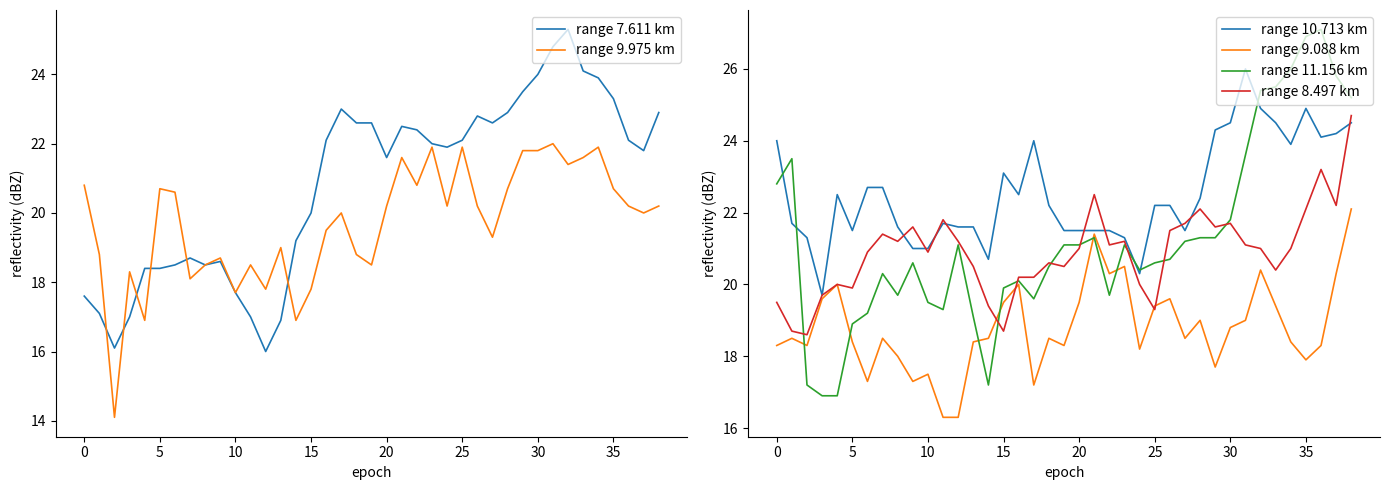

At which category is the sum across all series the highest?

38